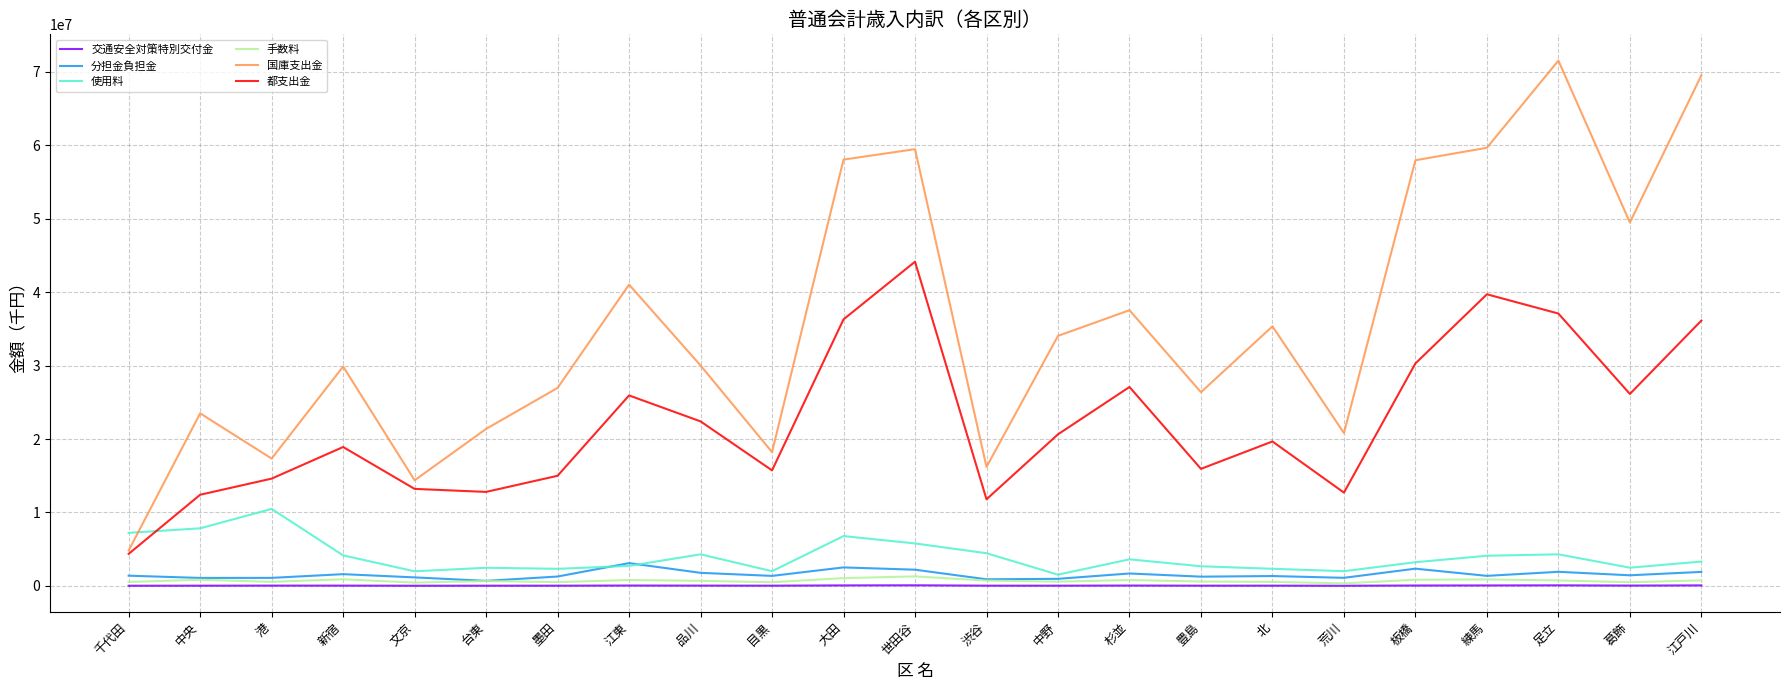

What are all the series names shown in the legend?

交通安全対策特別交付金, 分担金負担金, 使用料, 手数料, 国庫支出金, 都支出金